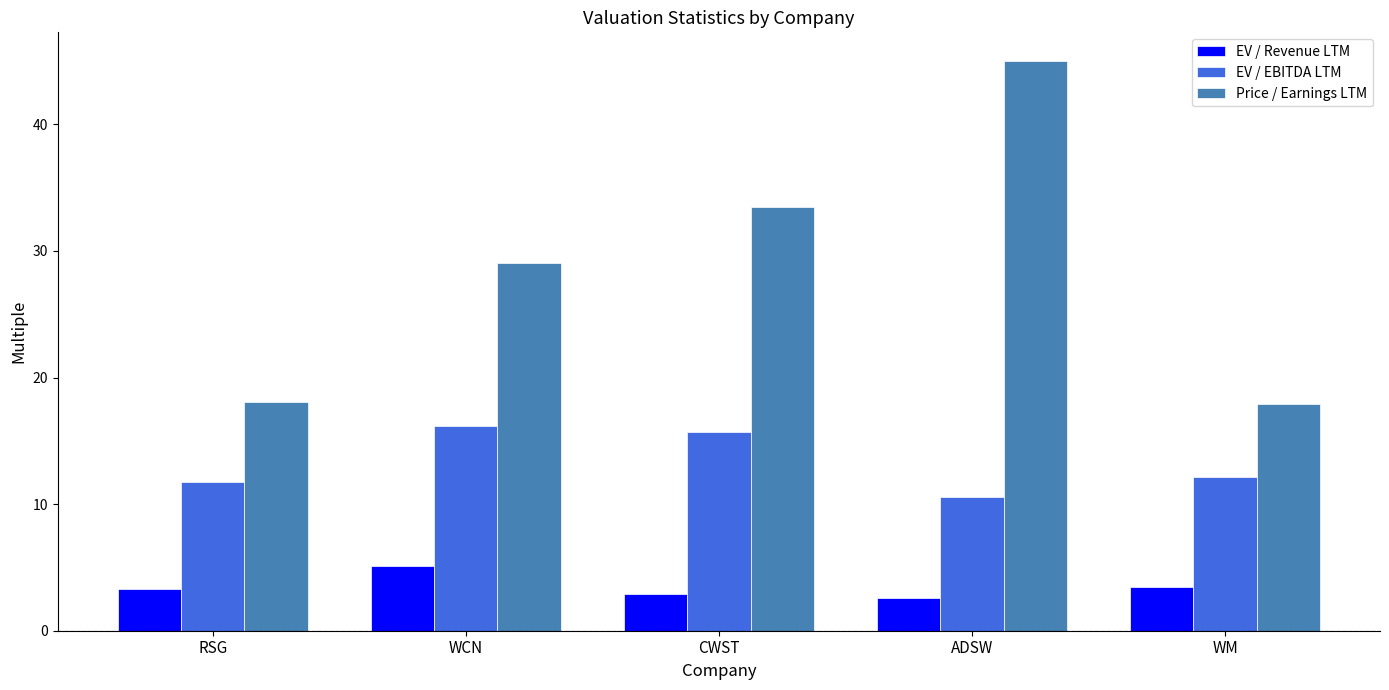

What is the spread (max minus min) of values at ADSW?

42.4